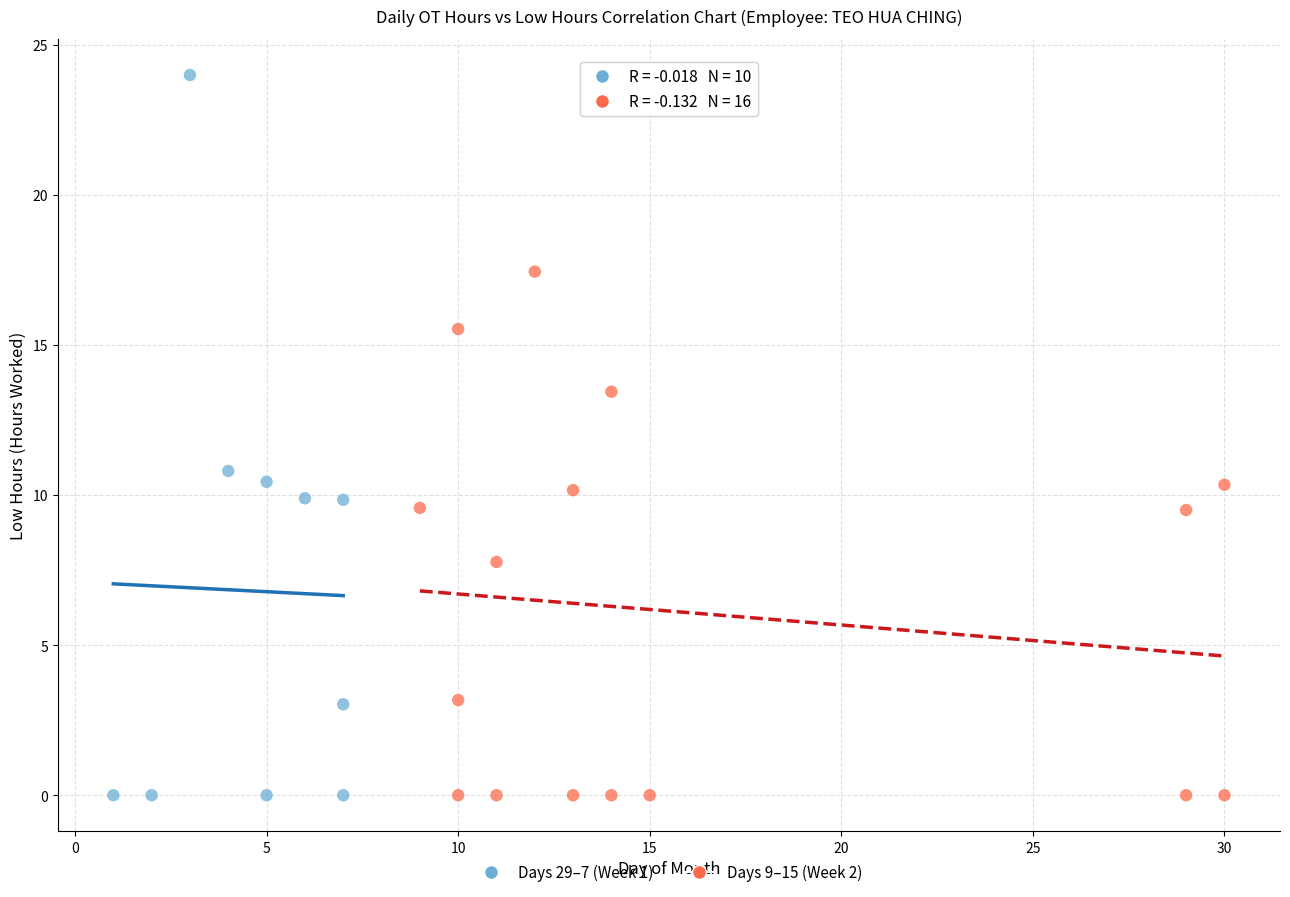

Which series contains the highest Y value?

Days 29–7 (Week 1)